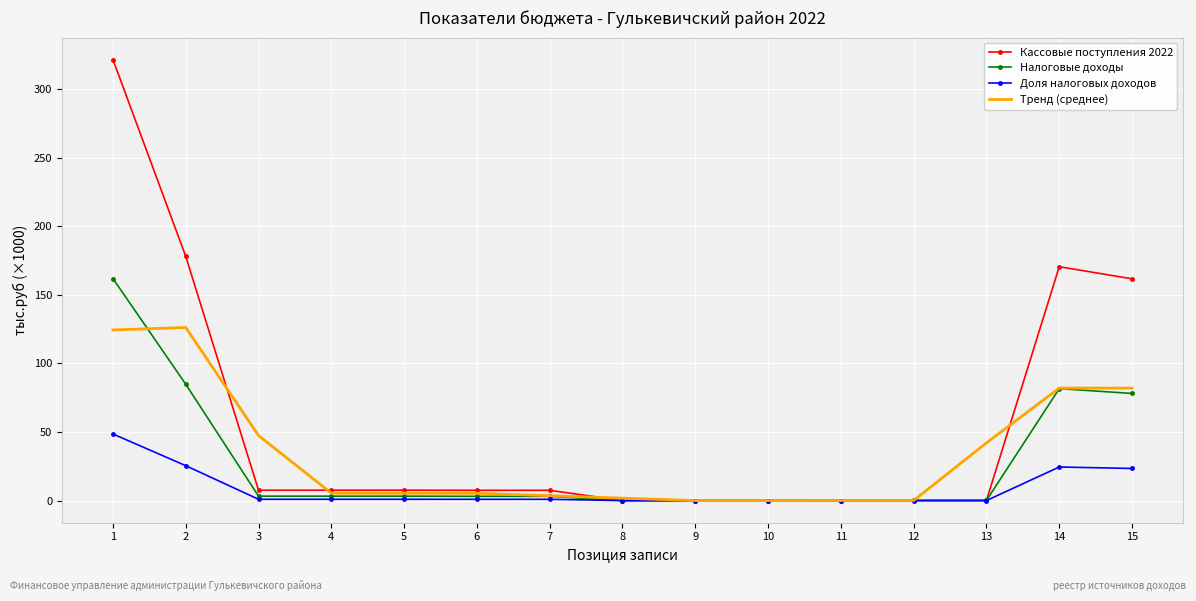

The Налоговые доходы series shows 0.1 at 12. True or false?

True